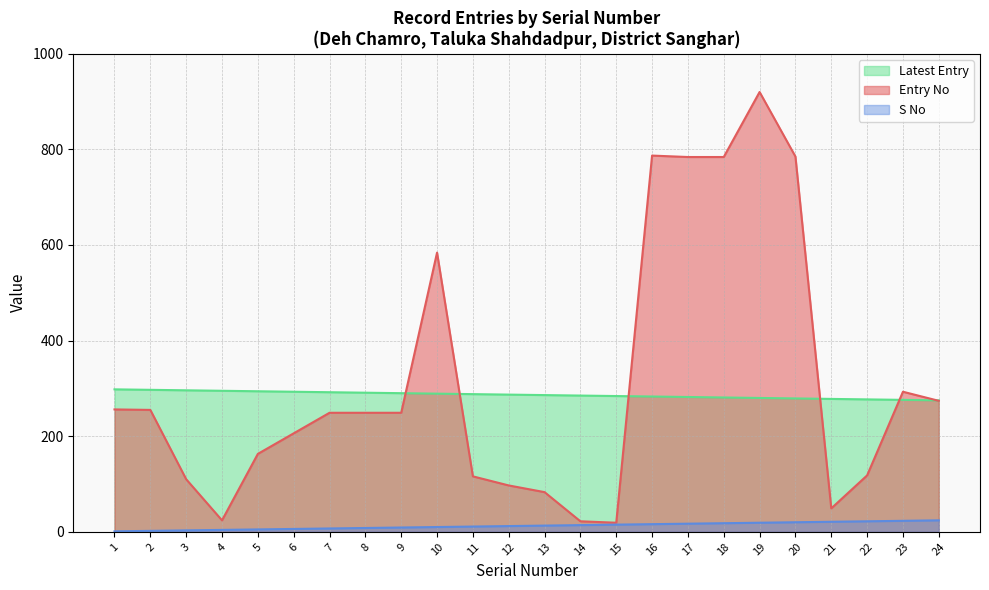

At which category is the sum across all series the highest?

19